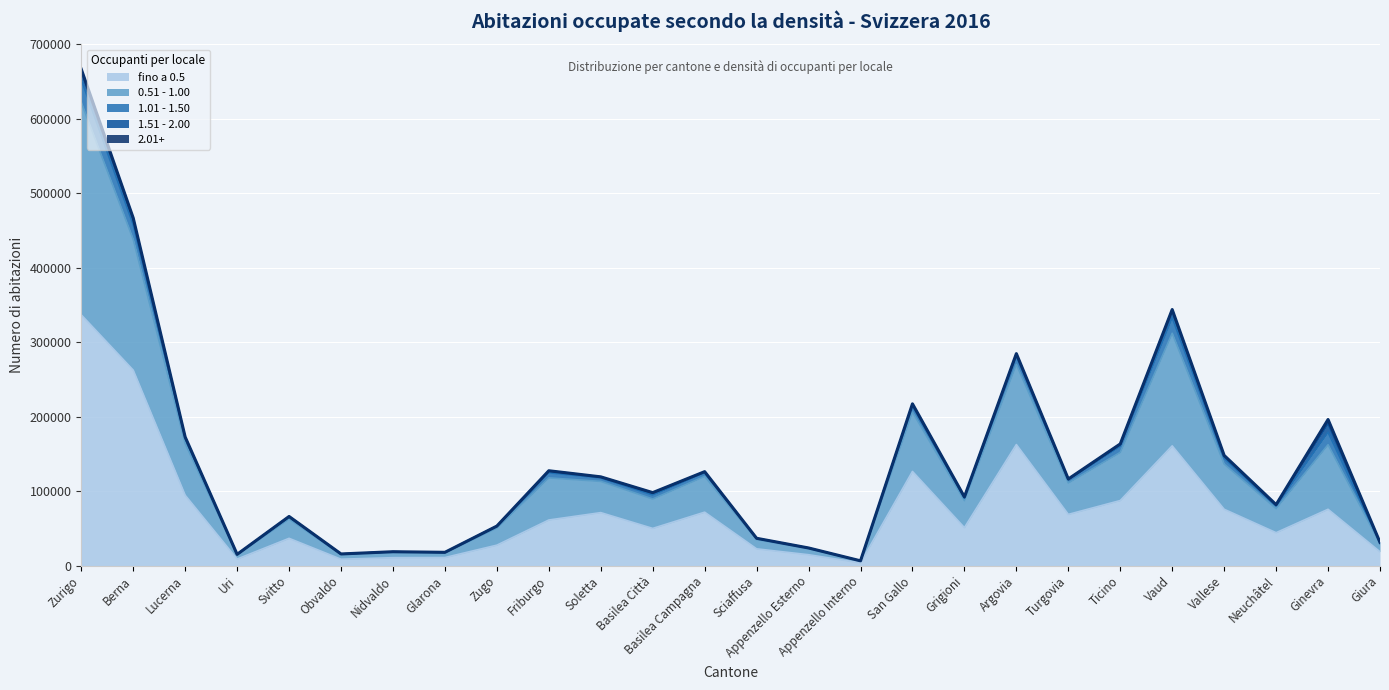

Where is the first local minimum for fino a 0.5?

Uri